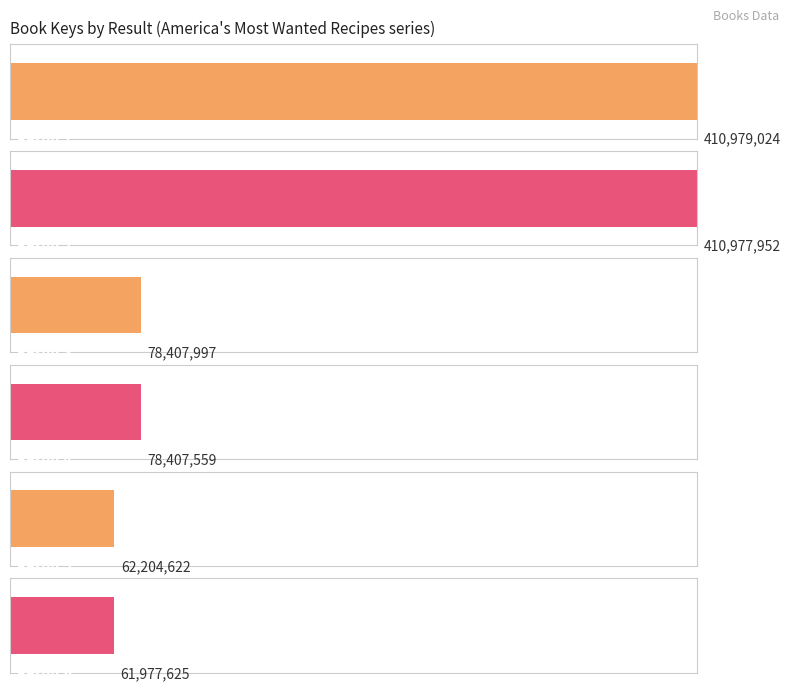

What is the minimum value shown in the chart?

61977625